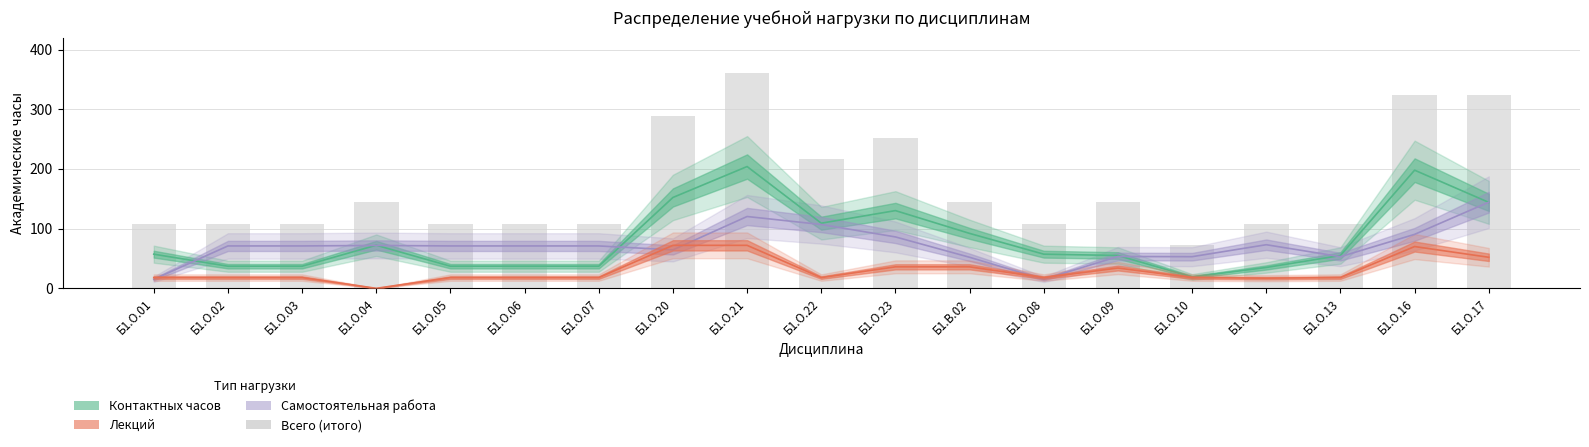

At which label does Самостоятельная работа reach its minimum?

Б1.О.01